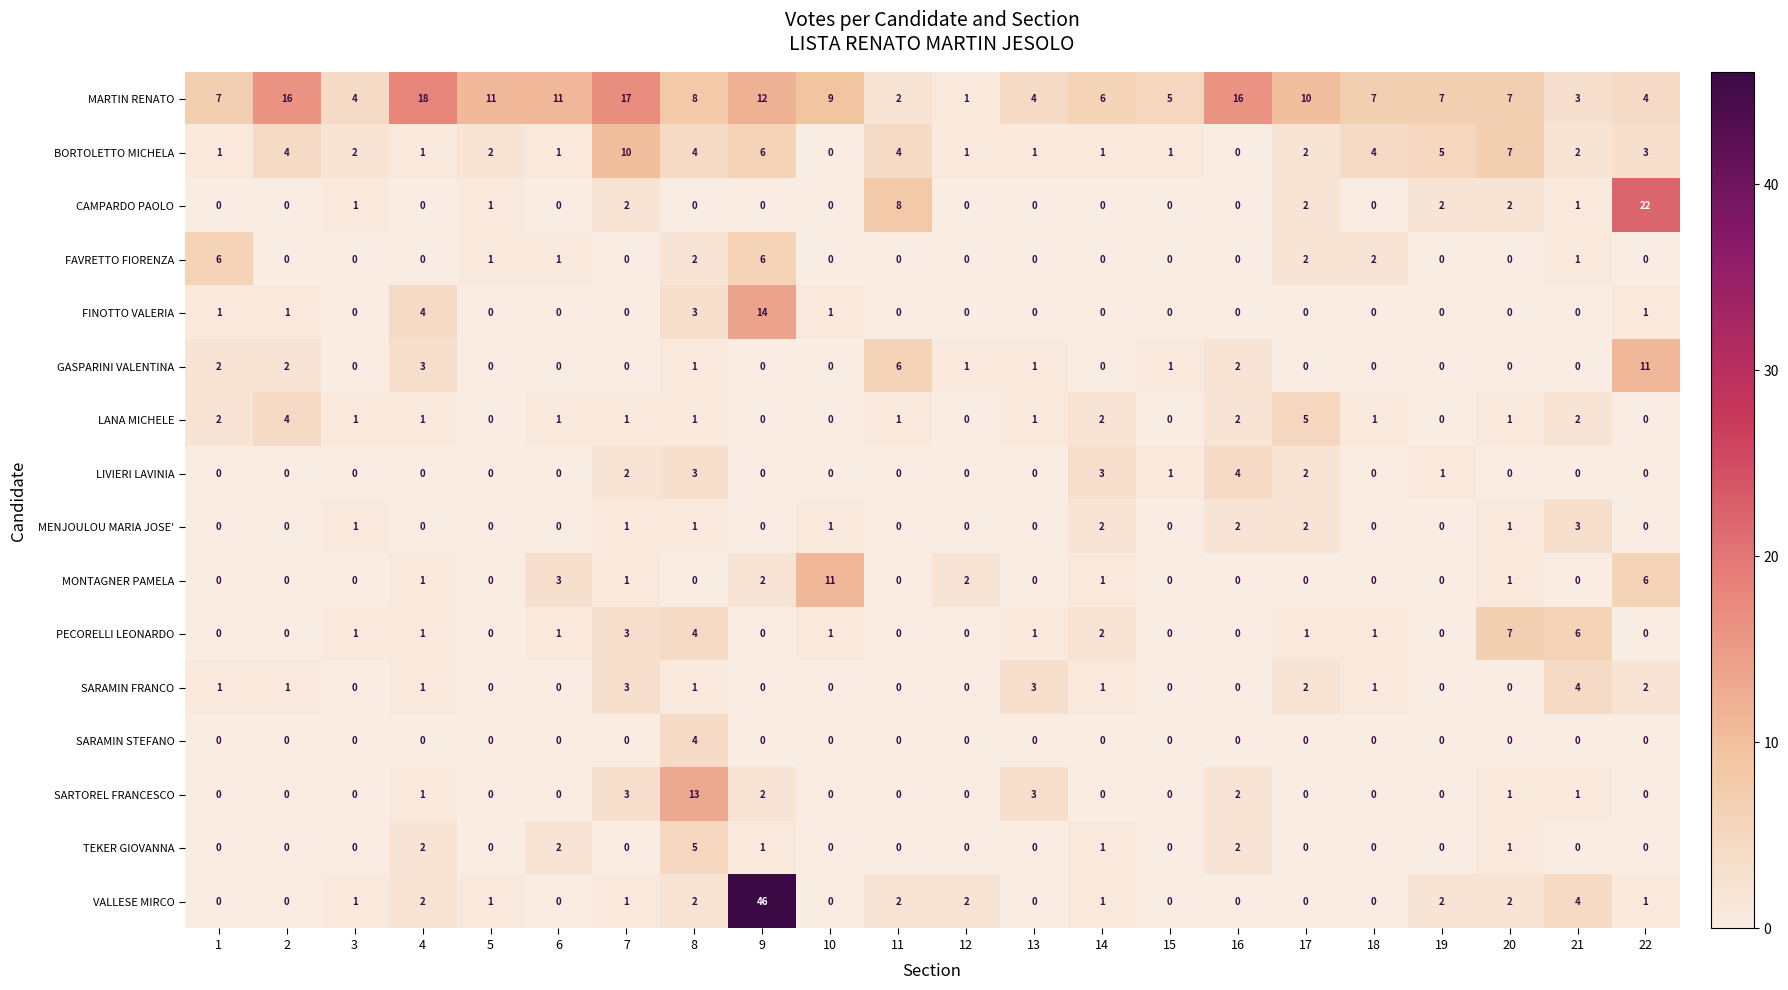

What is the total value across all series at 1?

20